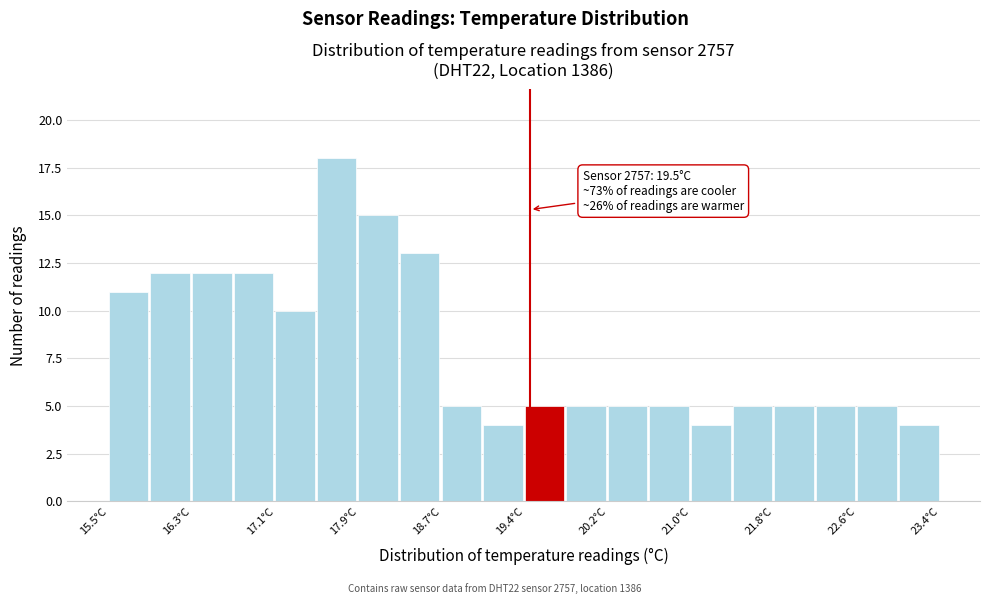

Around what value on the x-axis is the tallest bar? Give the approximate position of its centre, as read against the axis.

17.7